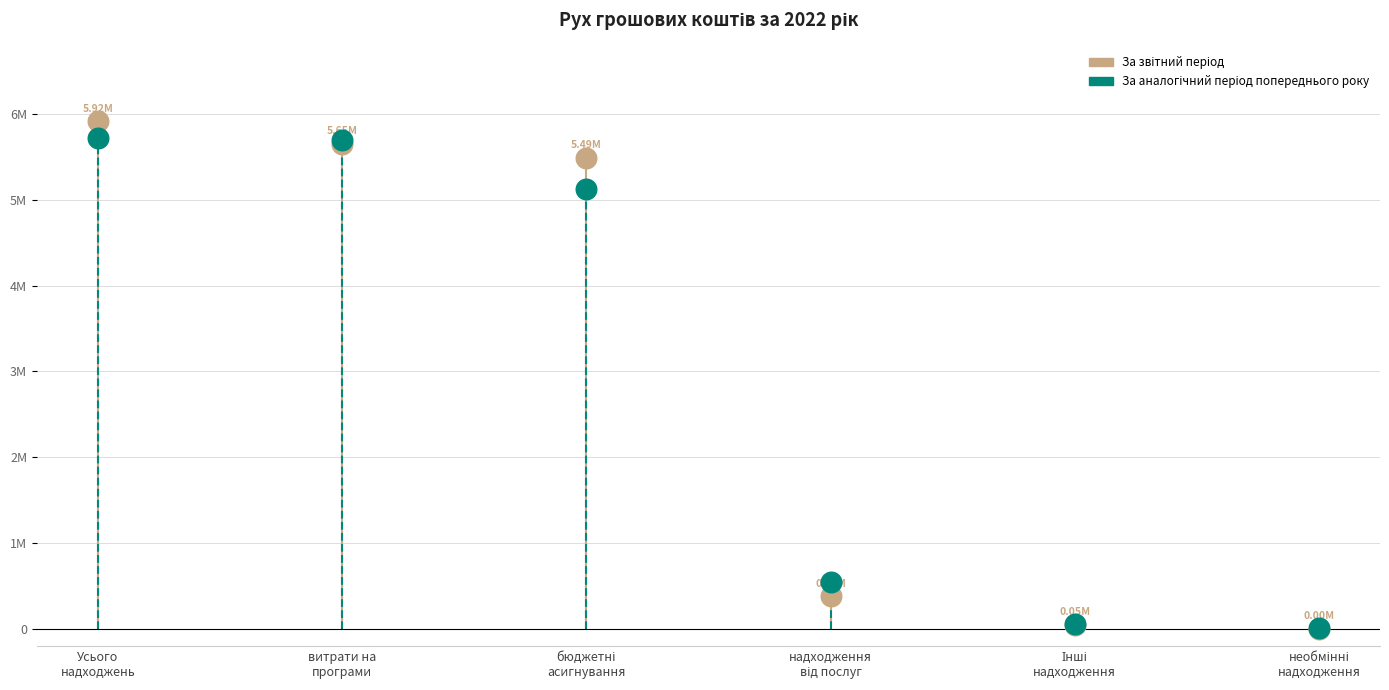

Which series reaches the minimum Y coordinate?

За звітний період